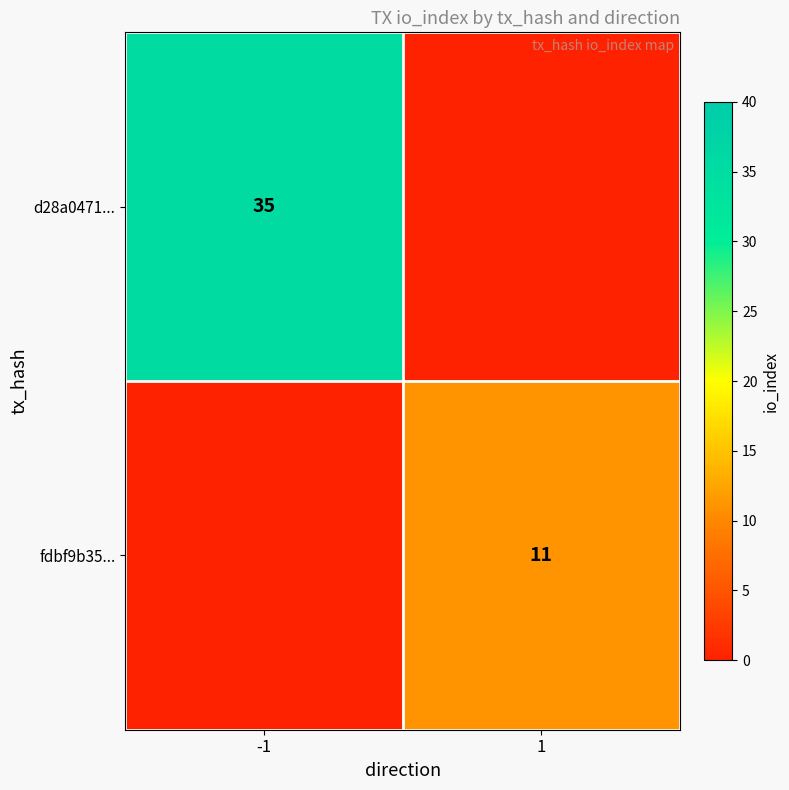

Is it true that d28a0471... equals 22 at -1?

False